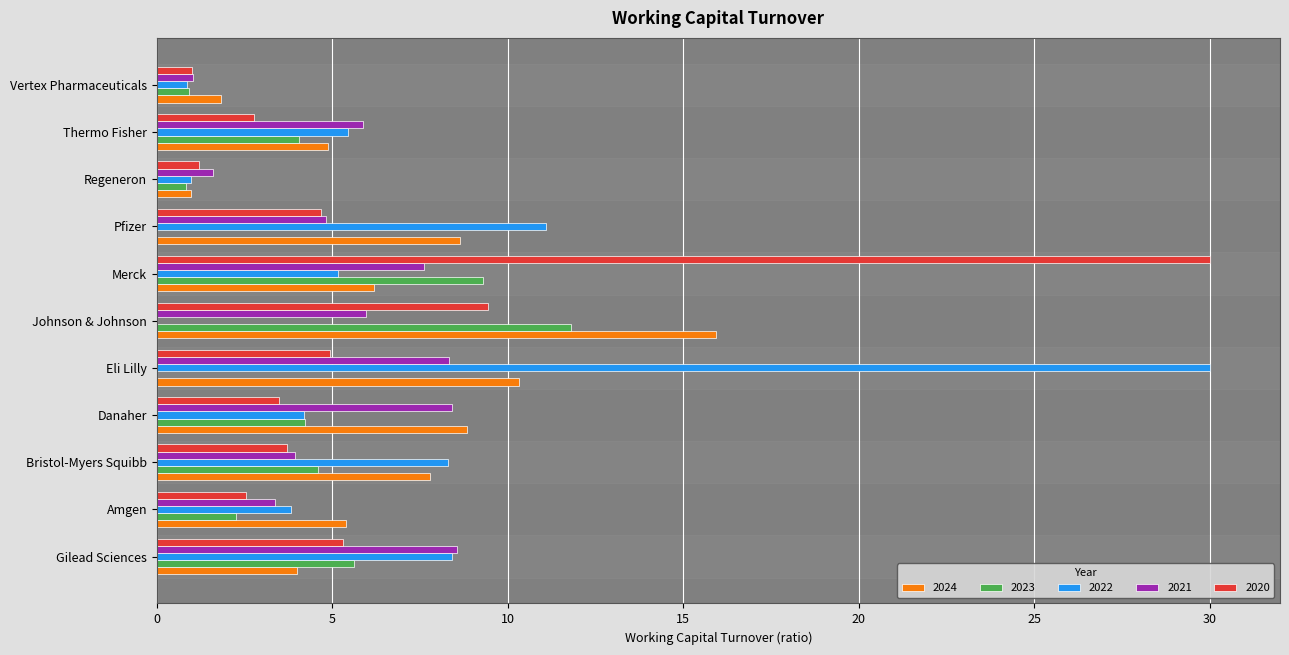

How many data points does each series have?

11